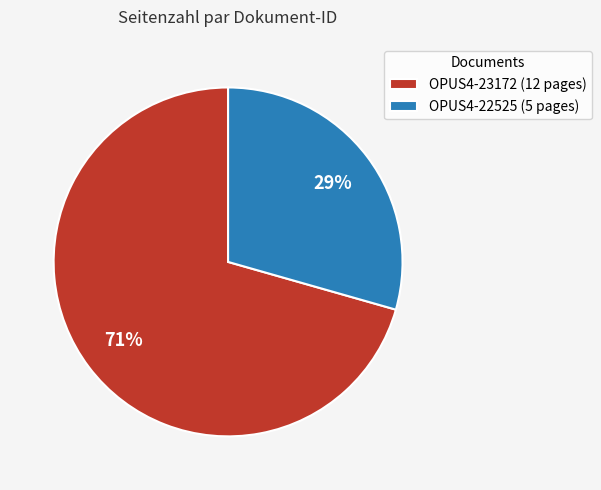

Rank the categories by value from lowest to highest.

OPUS4-22525, OPUS4-23172